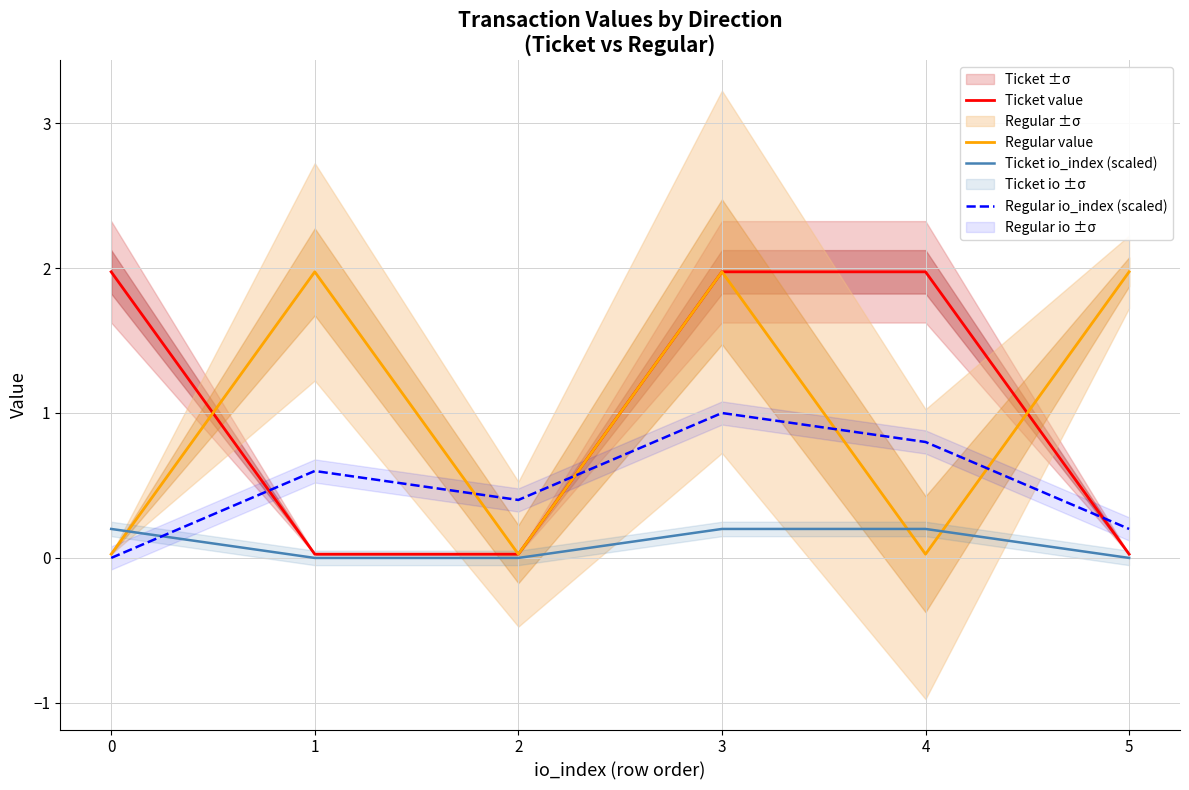

Which label corresponds to the smallest value in the chart?

1